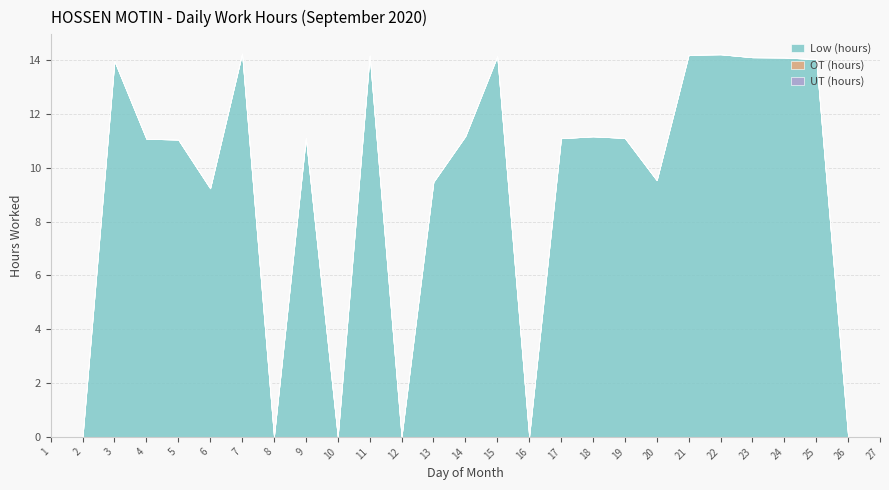

Does the chart have visible grid lines?

Yes